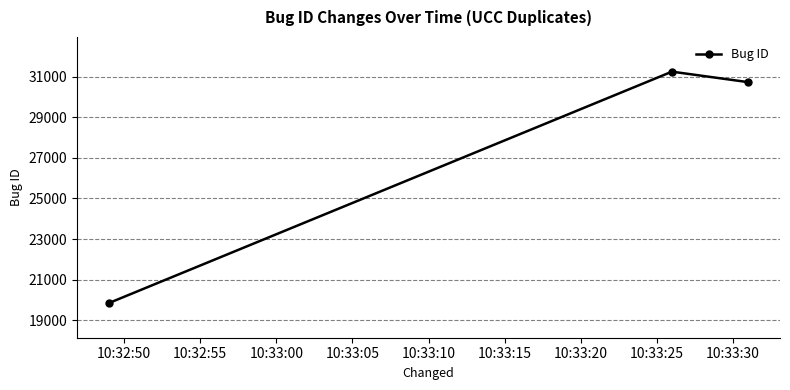

What is the difference between the maximum and second lowest values?

516